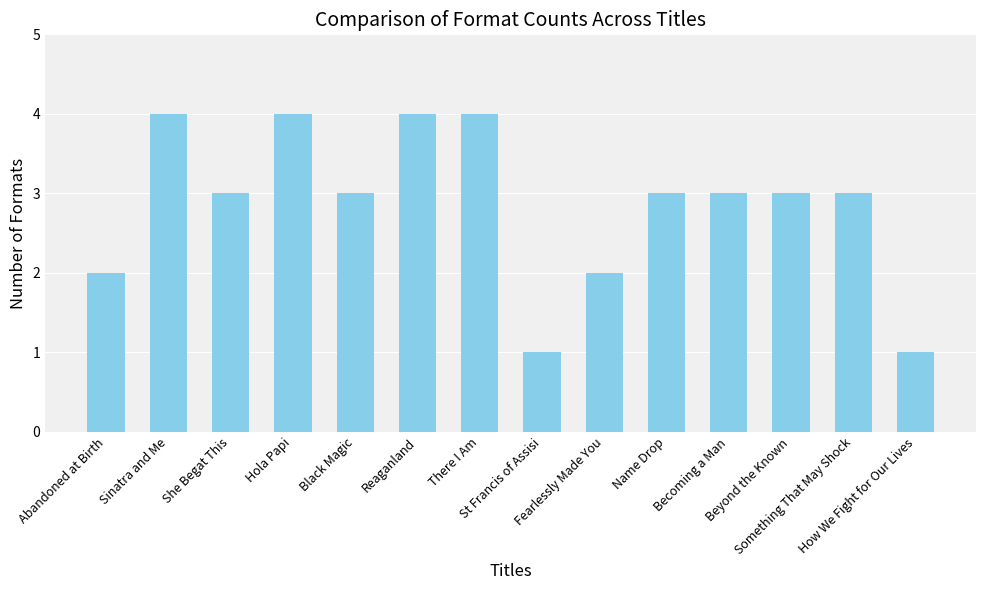

What is the difference between the maximum and minimum values?

3